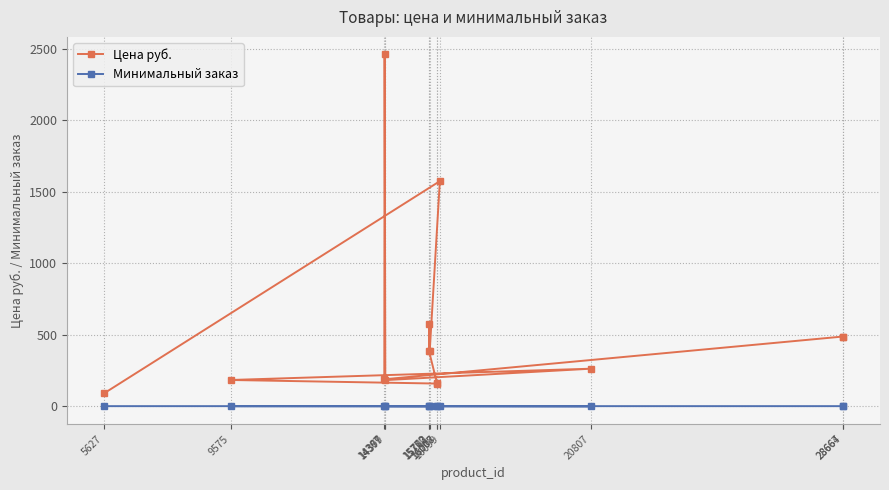

What are all the series names shown in the legend?

Цена руб., Минимальный заказ